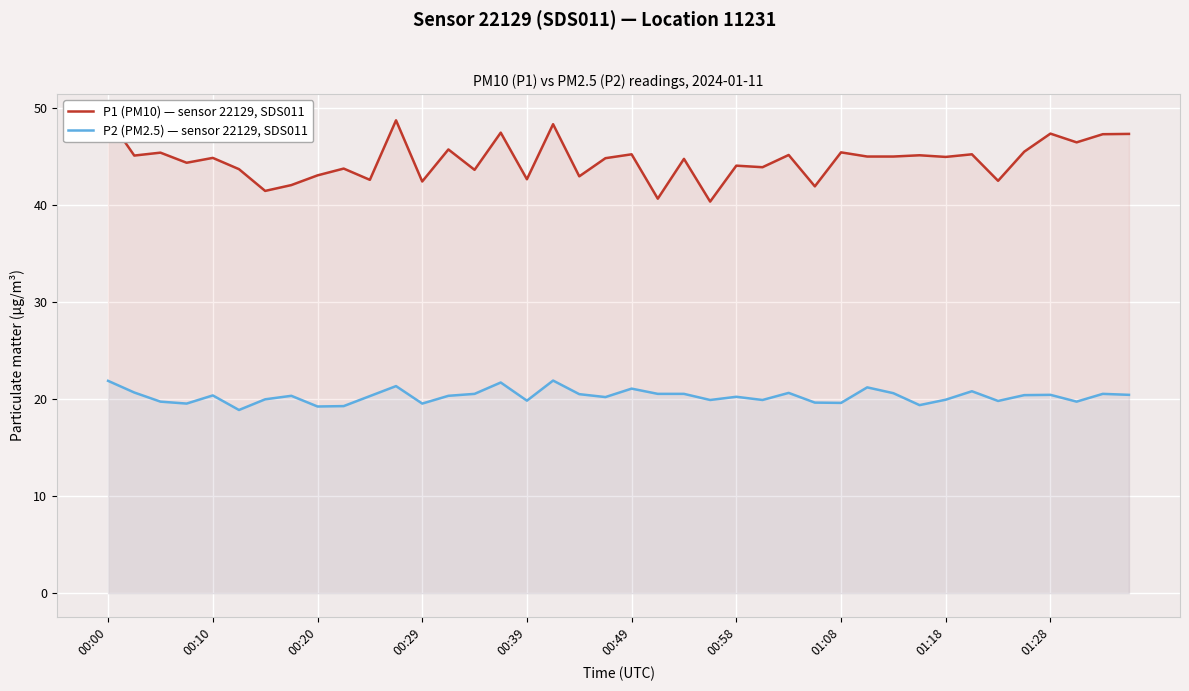

True or false: P2 (PM2.5) — sensor 22129, SDS011 and P1 (PM10) — sensor 22129, SDS011 intersect in this chart.

False